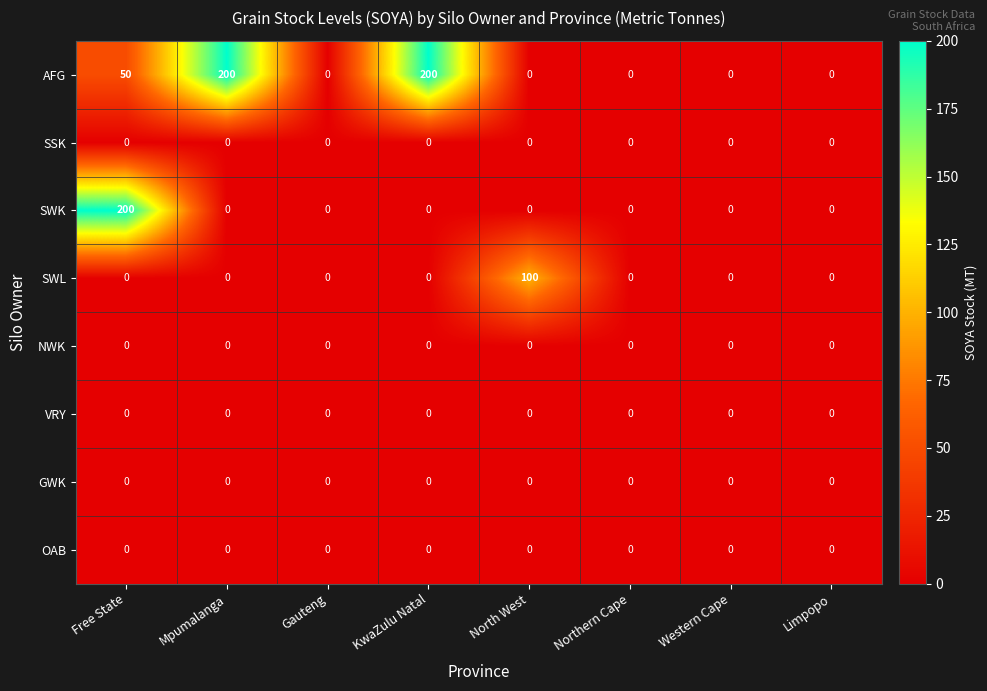

Which series has the largest total across all categories?

AFG